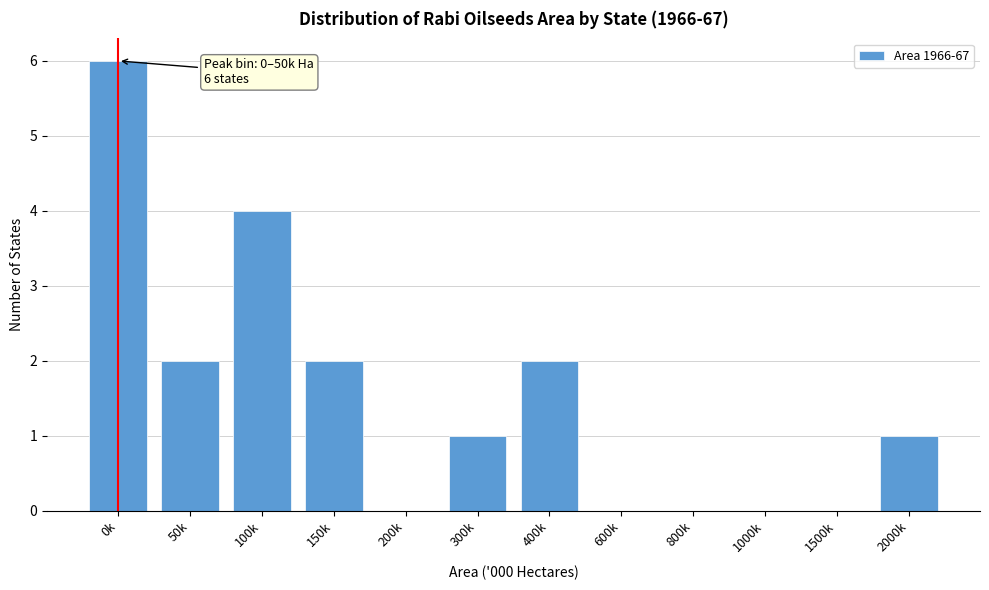

Reading right to left, list all the values displayed in this chart.

2000k=1	1500k=0	1000k=0	800k=0	600k=0	400k=2	300k=1	200k=0	150k=2	100k=4	50k=2	0k=6